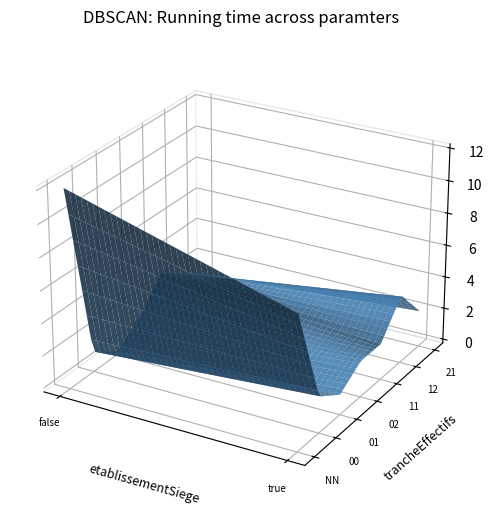

Reading right to left, what are all the values shown in this chart?

2	1	4	2	2	3	2	1	1	0	2	1	8	12